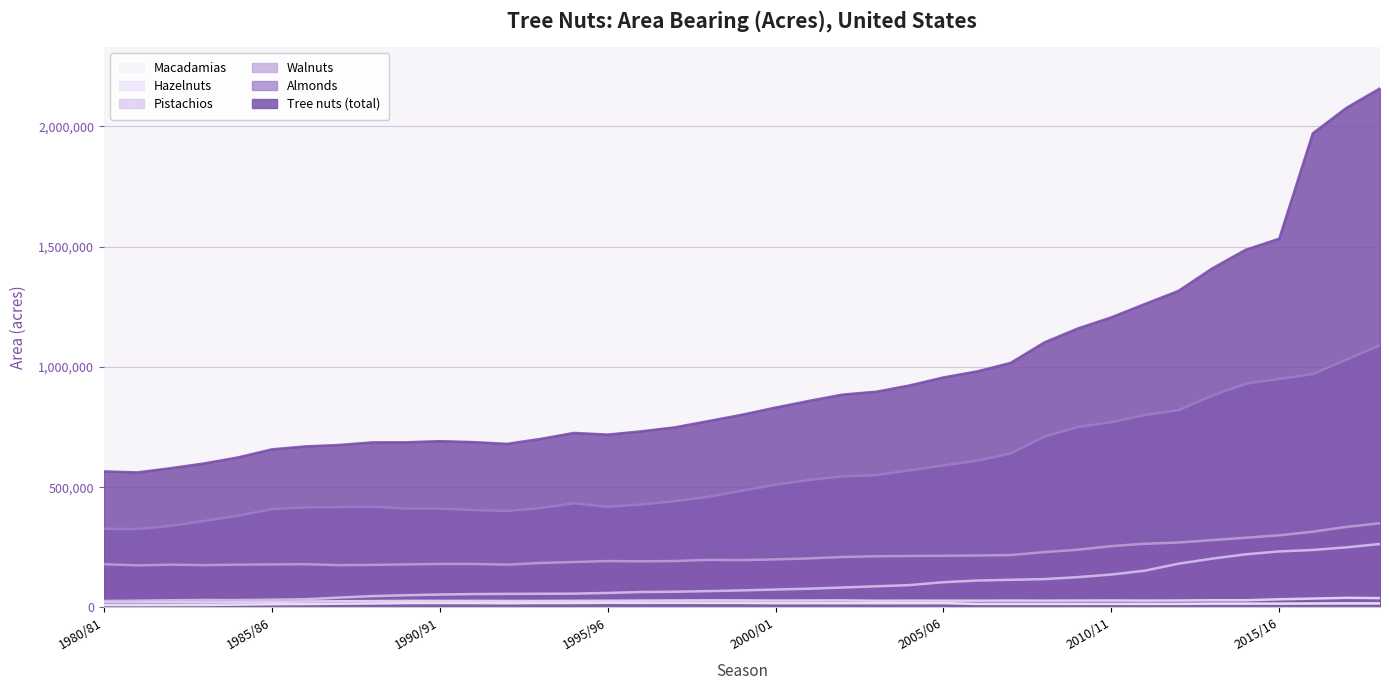

Which category has the highest value across all series?

2018/19